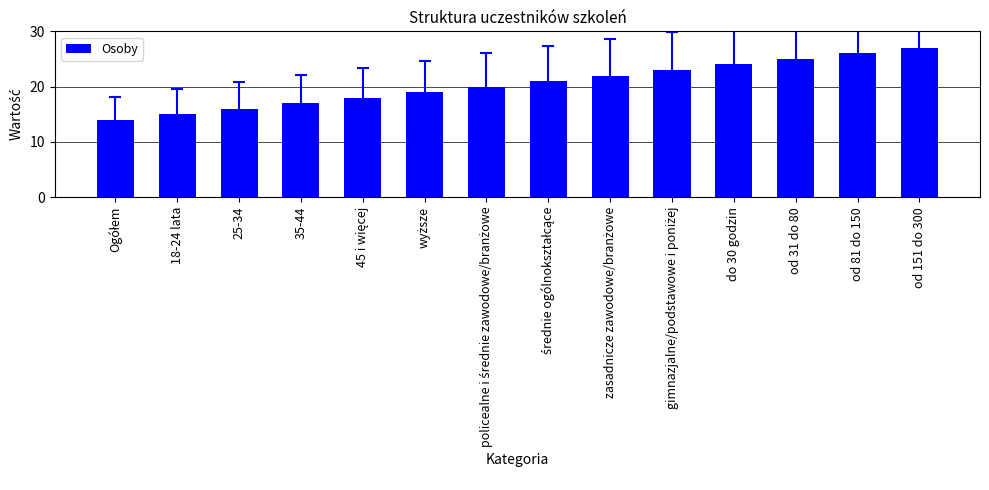

How many categories are shown in the chart?

14